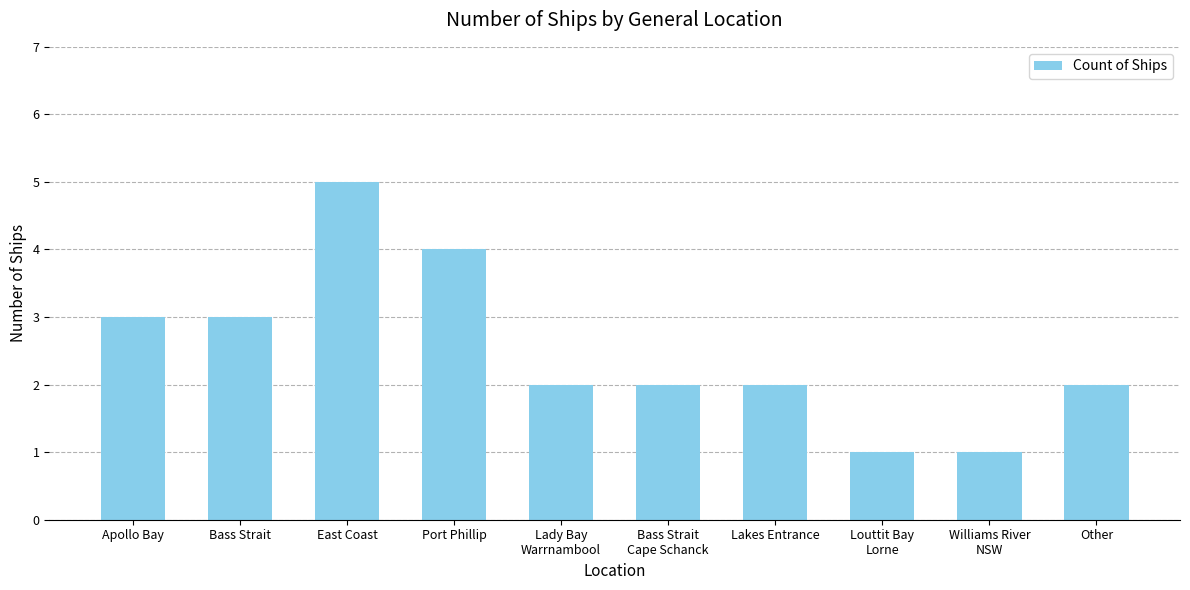

Which category has the highest value across all series?

East Coast